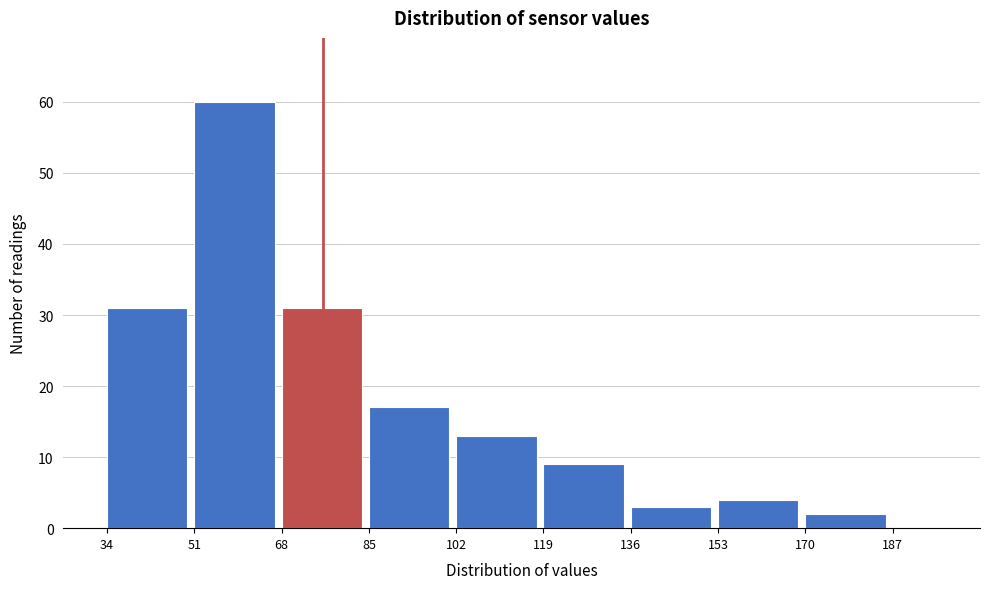

Which range on the x-axis has the tallest bar?

51 to 68